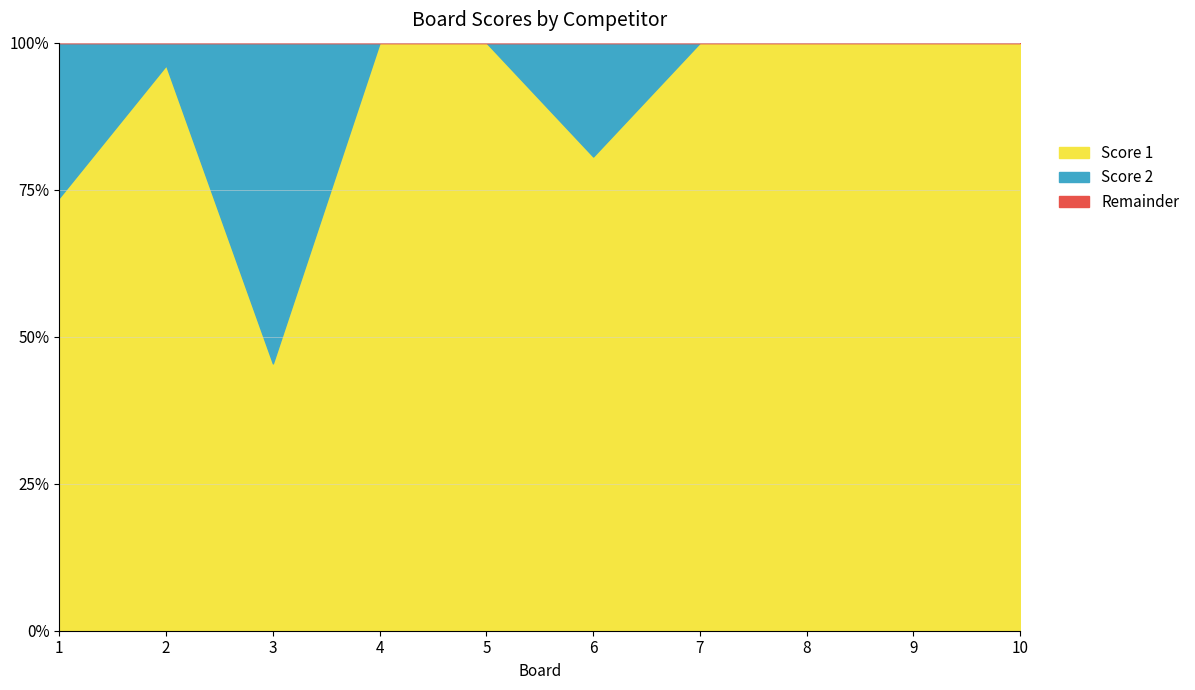

Where do Score 1 and Score 2 first cross each other?

2 and 3